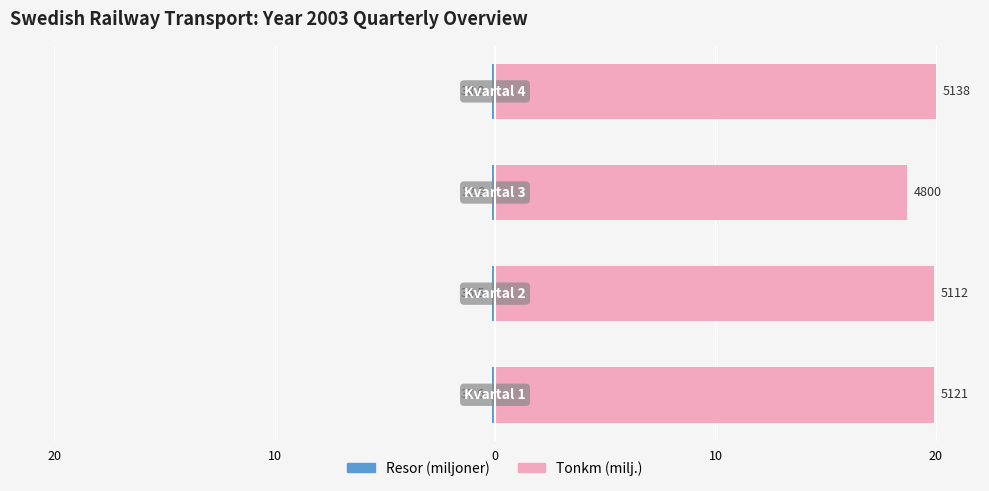

At 20, list the series in order from largest to smallest.

Tonkm (milj.), Resor (miljoner)